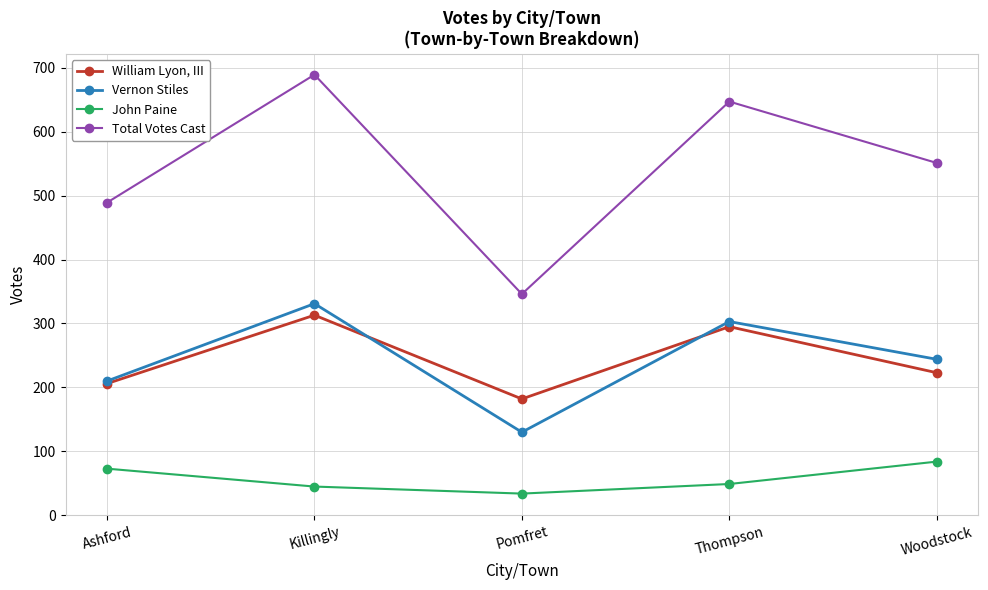

What position from the left is Killingly?

2